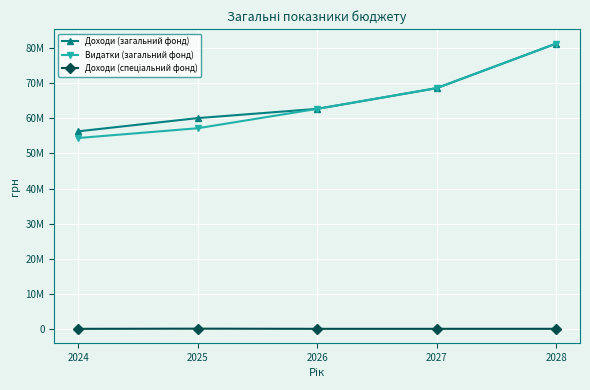

Reading left to right, list all the values displayed in this chart.

Доходи (загальний фонд): 56308778	60080510	62708222	68614366	81318488
Видатки (загальний фонд): 54404393	57187870	62708222	68614366	81318488
Доходи (спеціальний фонд): 8781	58000	12500	12700	12900